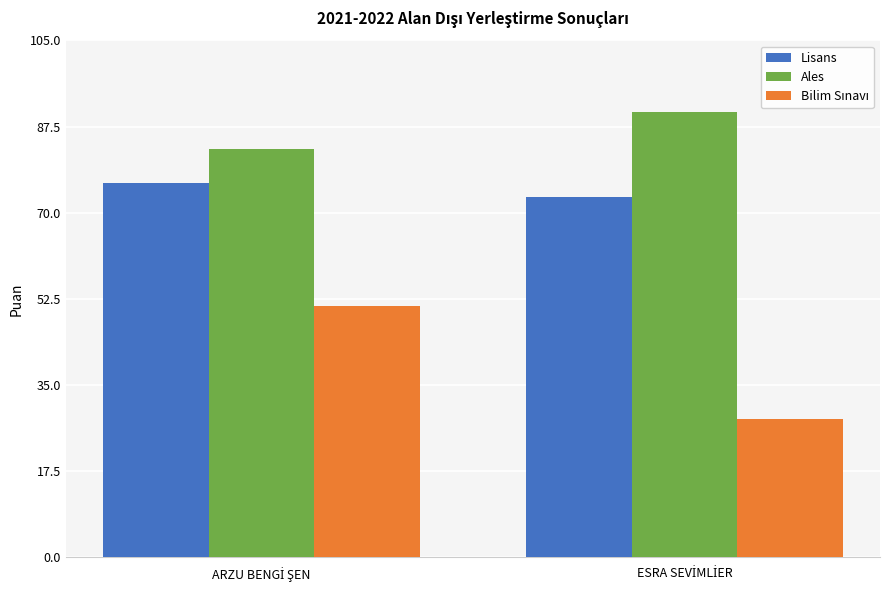

What is the average value of the Ales series?

86.7